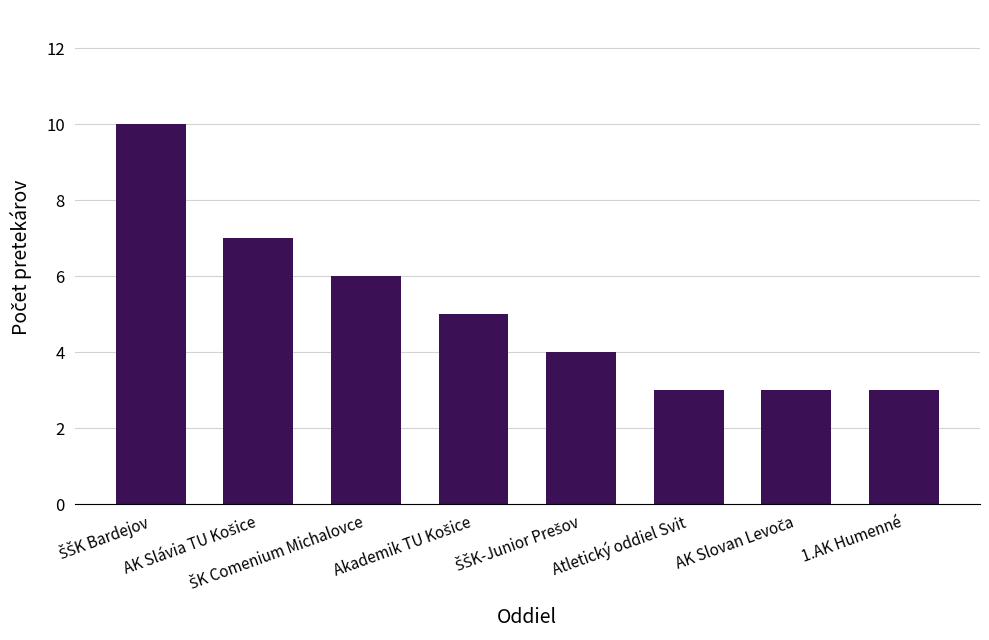

Read the value at Atletický oddiel Svit.

3